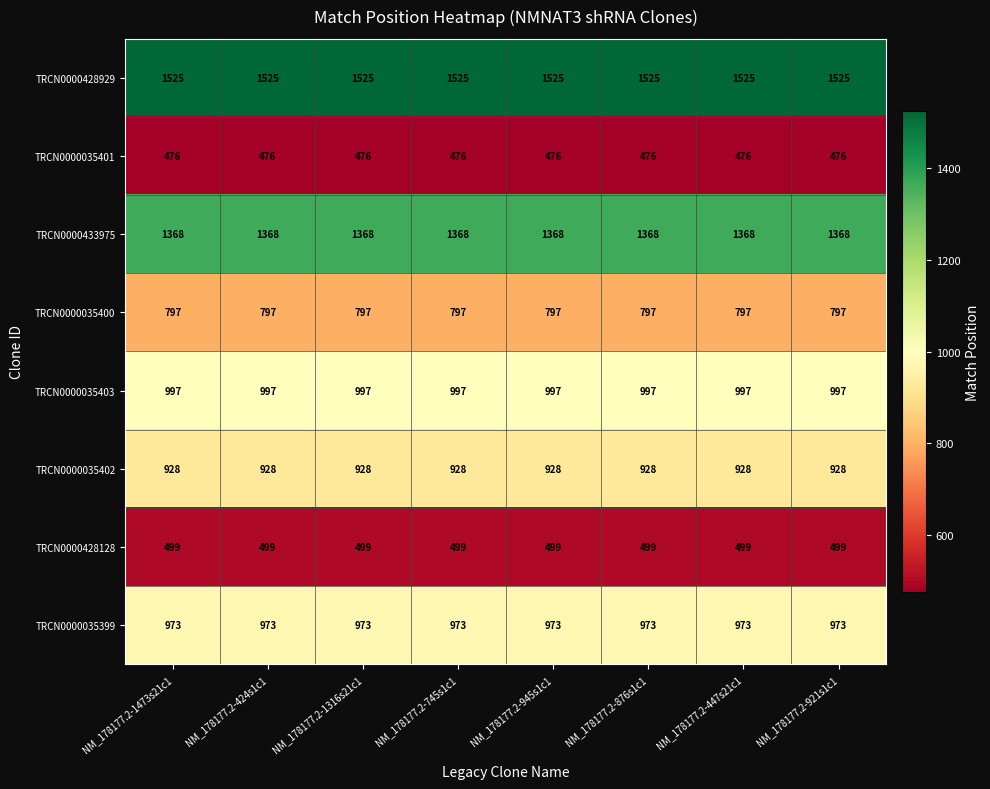

What is the spread (max minus min) of values at NM_178177.2-1316s21c1?

1049